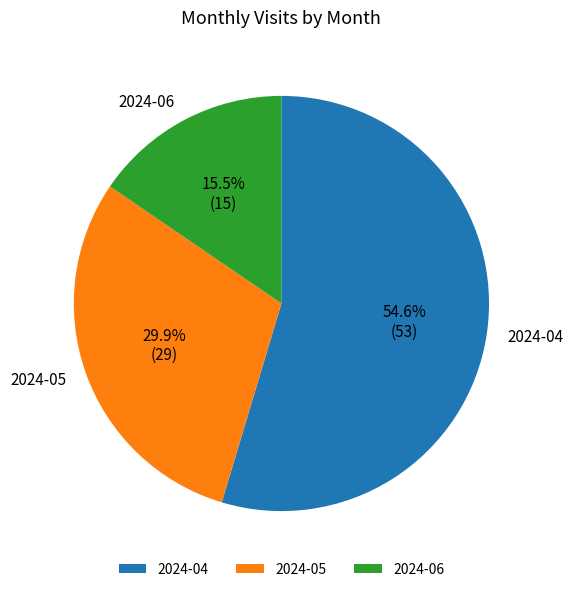

To the nearest percent, what portion does 2024-05 represent?

30%